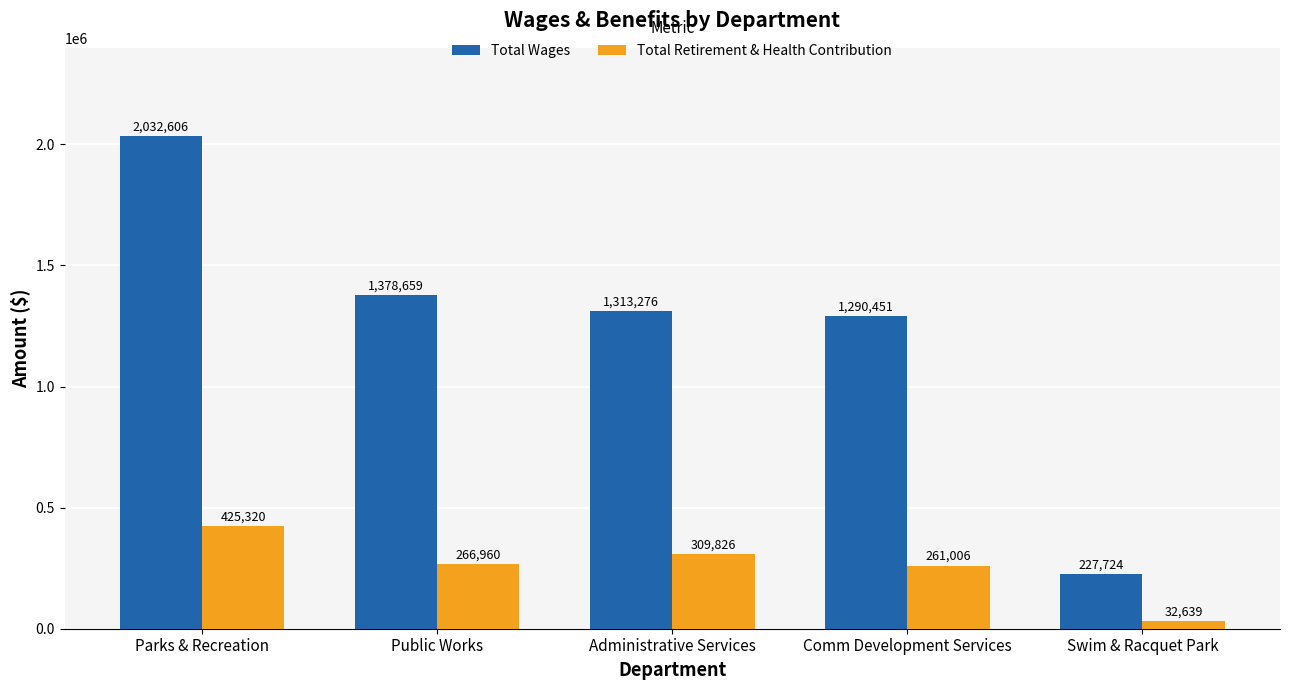

The value of Total Wages at Administrative Services is 1313276. True or false?

True